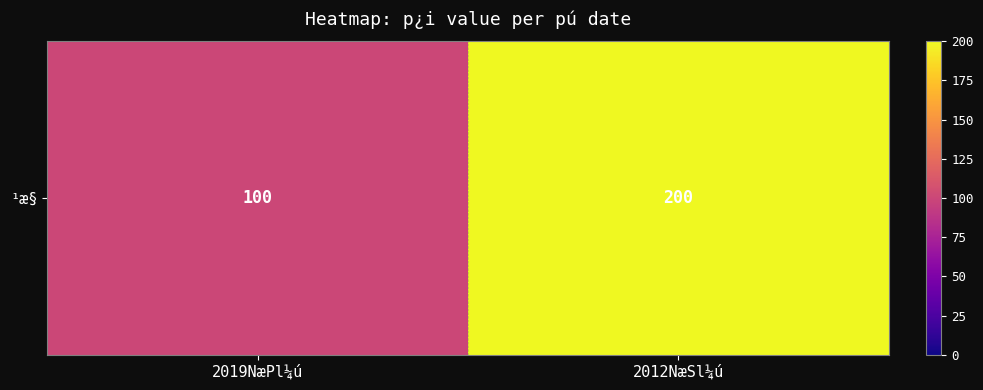

List the labels in order of value, smallest first.

2019NæPl¼ú, 2012NæSl¼ú